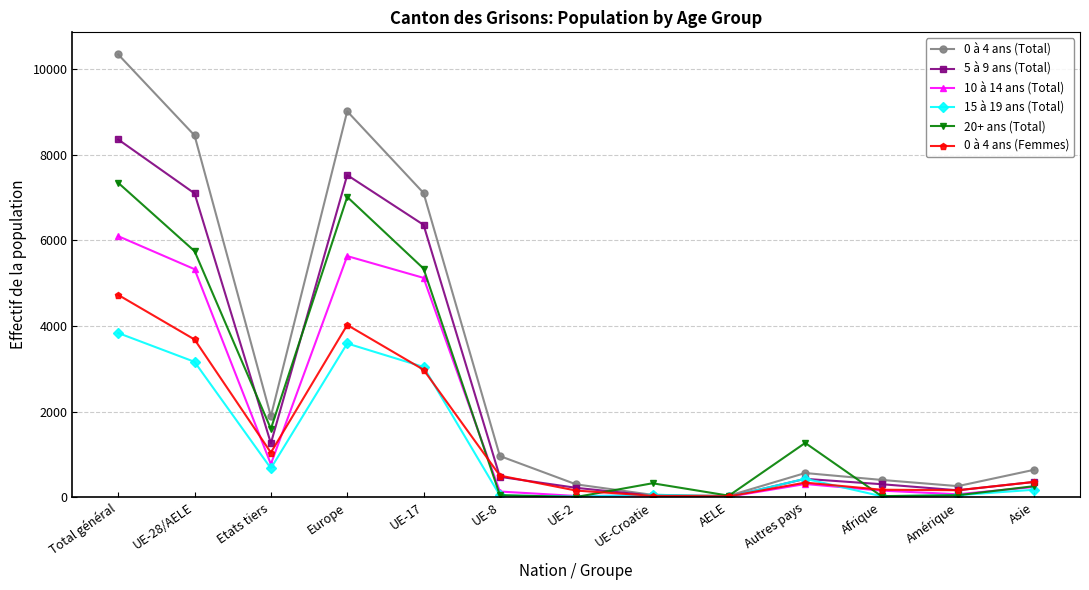

Which series has the largest total across all categories?

0 à 4 ans (Total)